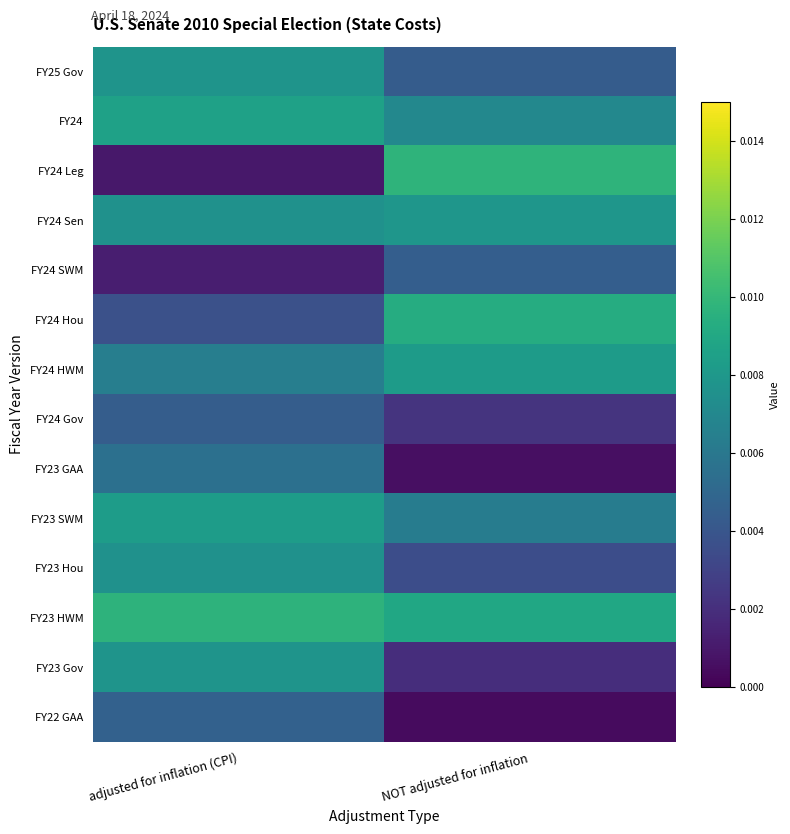

How many series are shown in this chart?

14